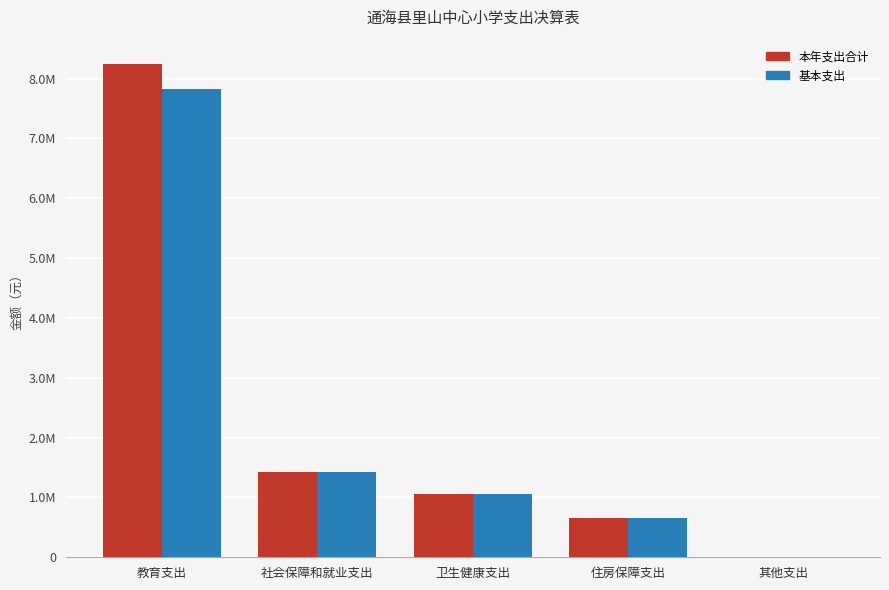

Are the bars grouped side by side (vs. stacked)?

Yes